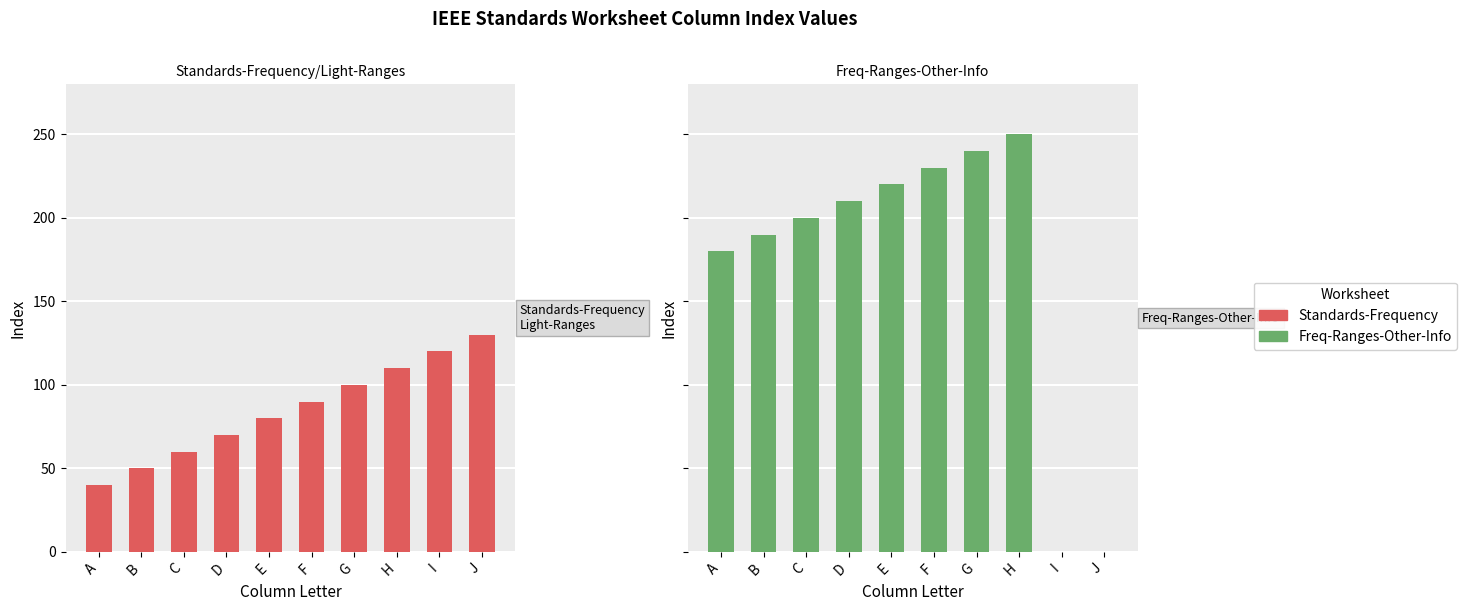

What is the average value of the Standards-Frequency series?

85